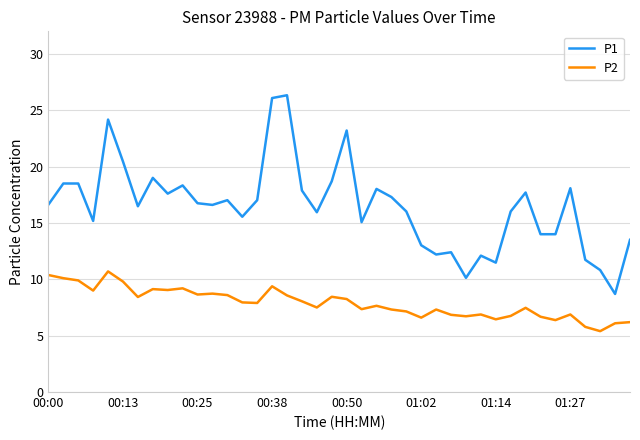

Which series has the largest total across all categories?

P1